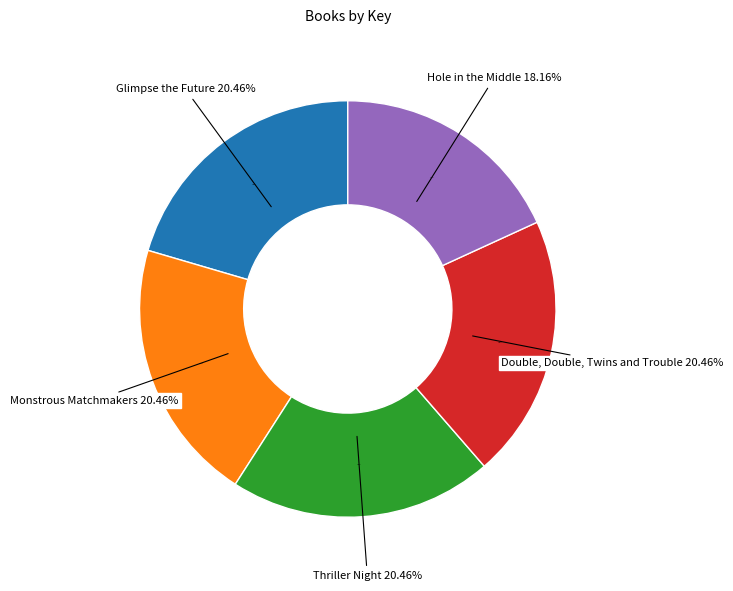

To the nearest percent, what is the average slice percentage?

20%